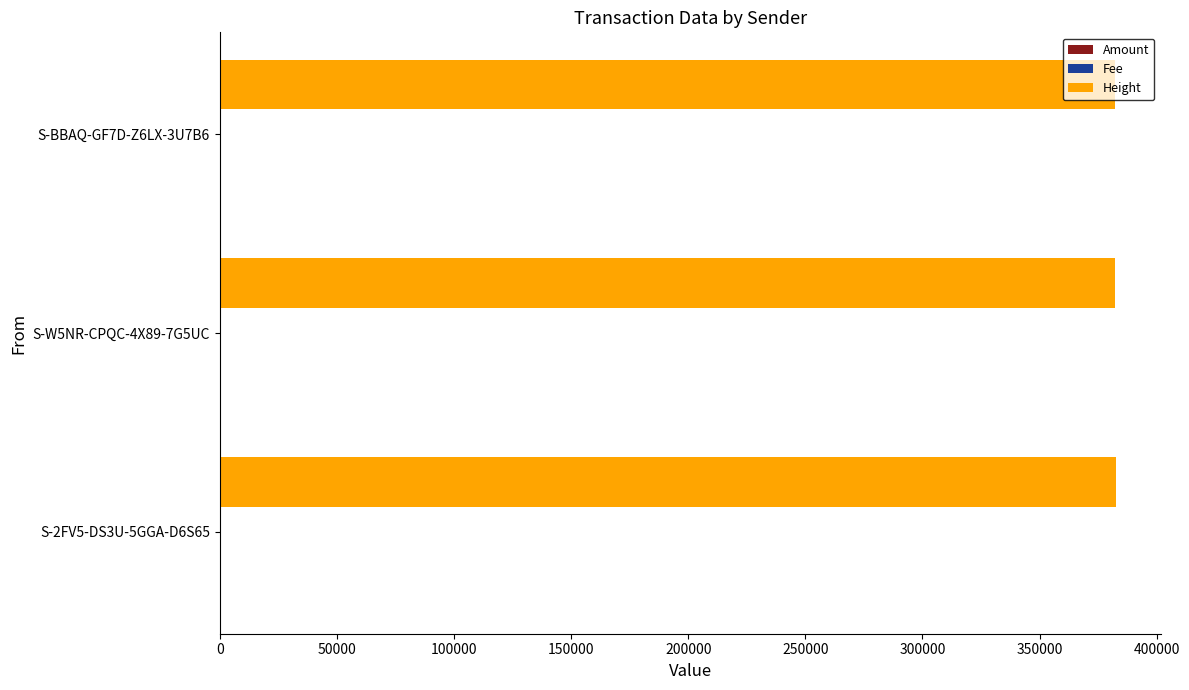

The value of Height at S-2FV5-DS3U-5GGA-D6S65 is 382475. True or false?

True